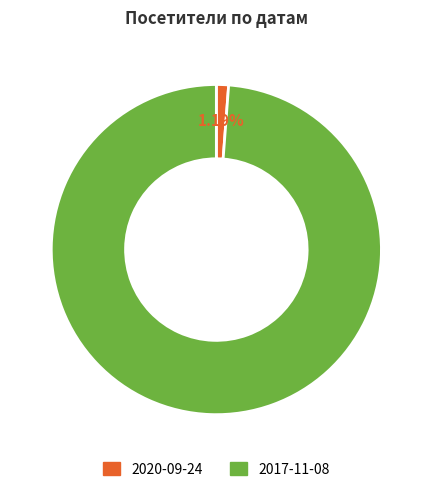

Which slice is the smallest?

2020-09-24